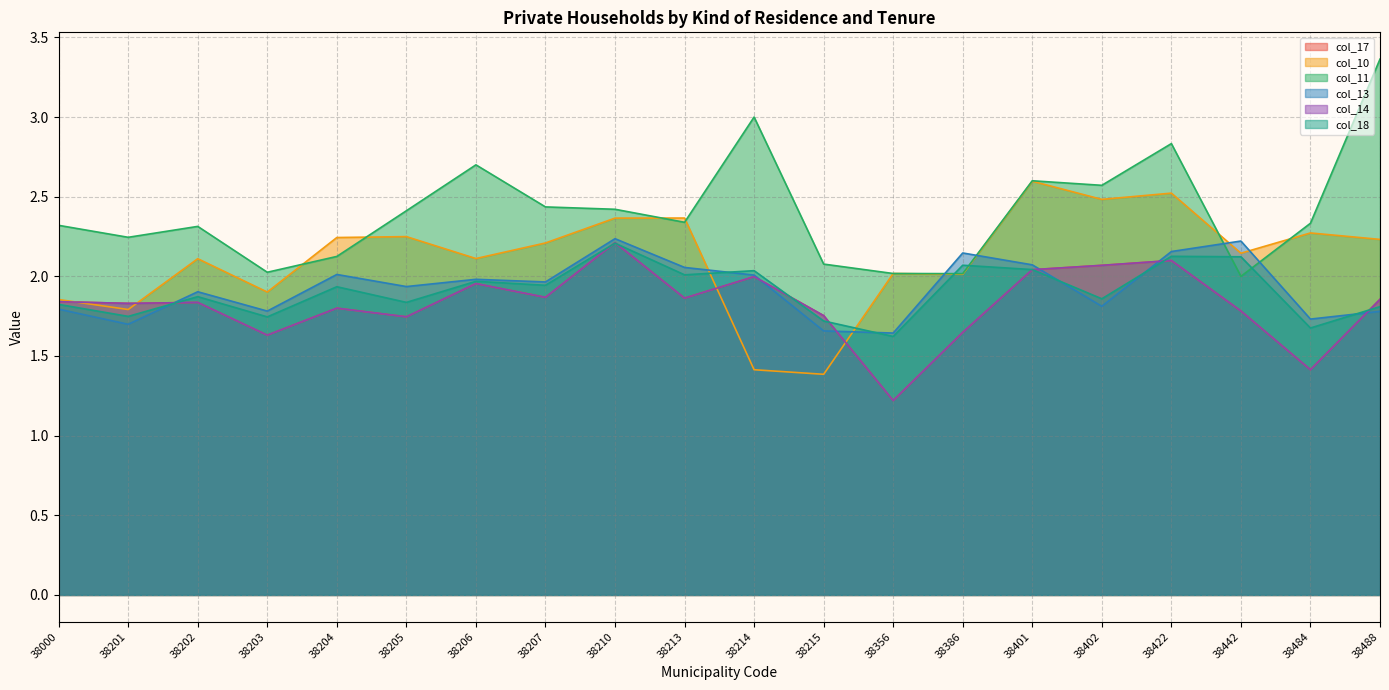

Which series has the largest total across all categories?

col_11